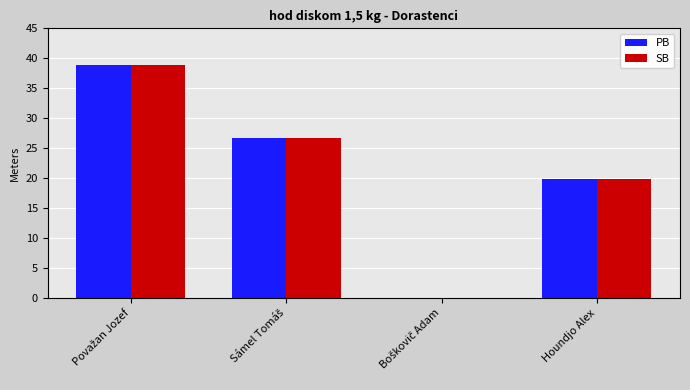

Is it true that SB equals 19.8 at Houndjo Alex?

True